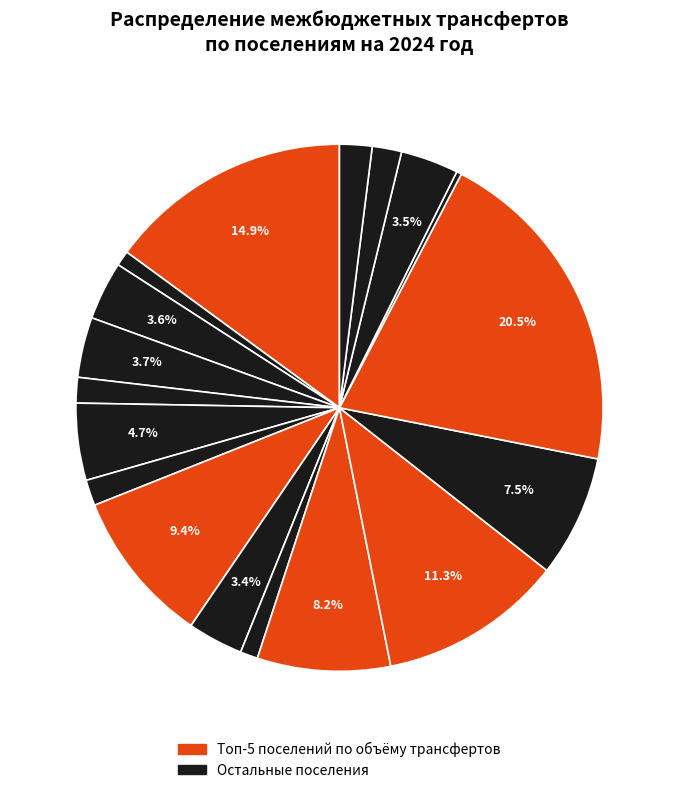

Does any single category account for the majority?

No